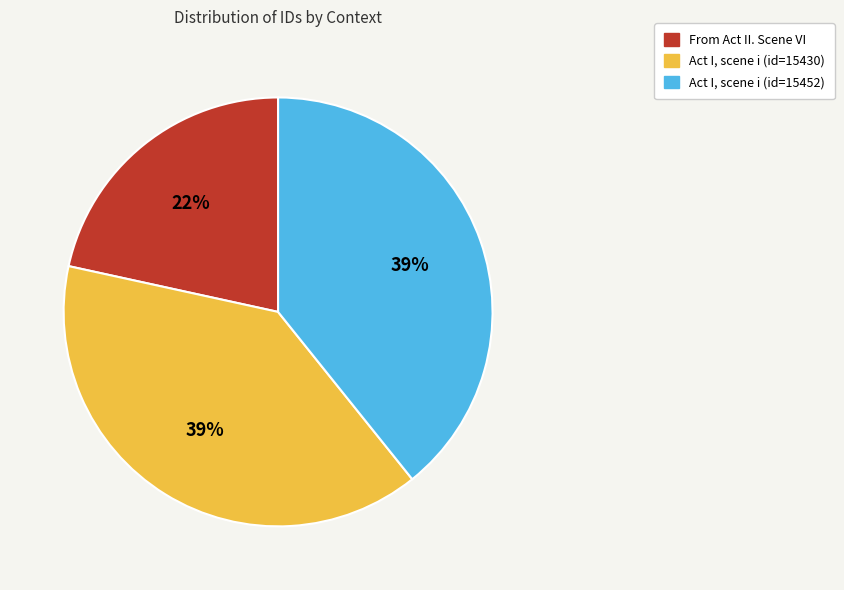

What is the ratio of the value at Act I, scene i (id=15452) to the value at Act I, scene i (id=15430)?

1.0